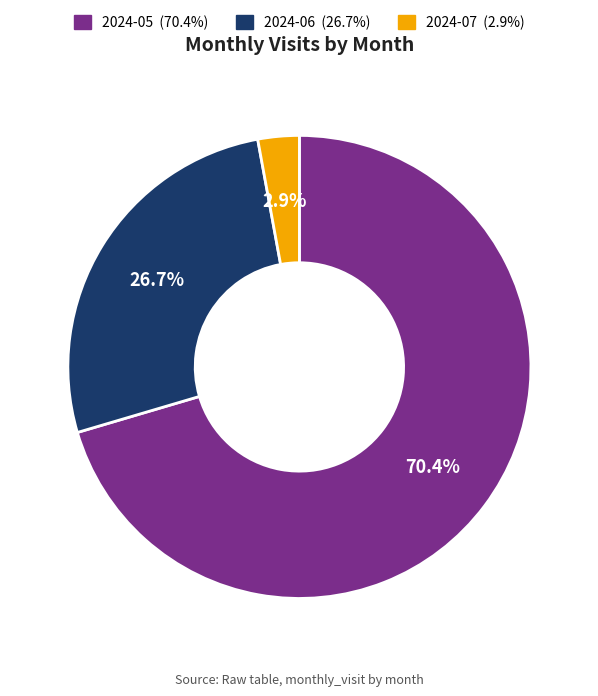

What is the largest slice in the pie chart?

2024-05